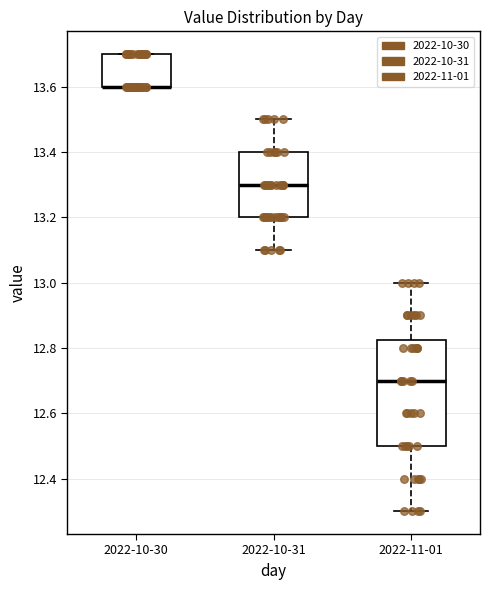

Reading left to right, read every box against the y-axis: the position of its median line, the range the box covers, and the ends of its whiskers. The values are not printed on the chart, so give them approximately, as read against the axis.

2022-10-30: median 13.60 (drawn on the box's lower edge), box 13.60 to 13.70, whiskers 13.60 to 13.70
2022-10-31: median 13.30, box 13.20 to 13.40, whiskers 13.10 to 13.50
2022-11-01: median 12.70, box 12.50 to 12.82, whiskers 12.30 to 13.00